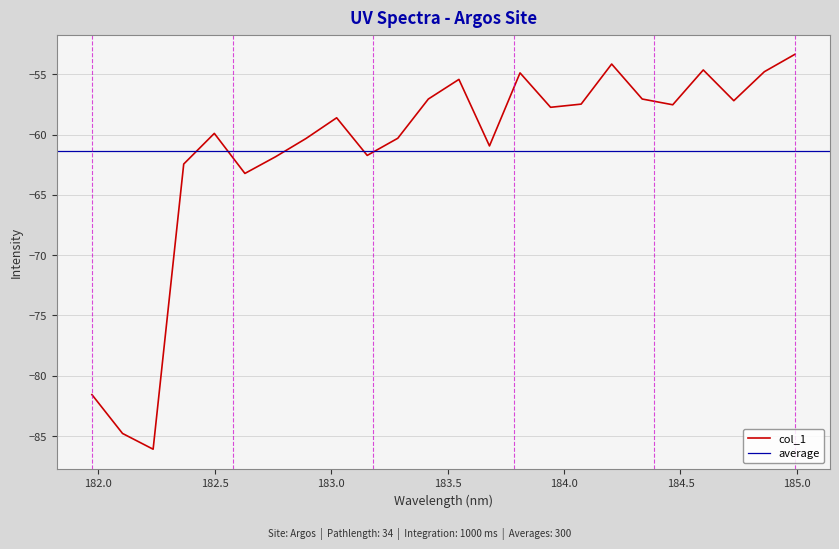

What is the change in value from 182.2359681898 to 184.8600909338?

+31.3